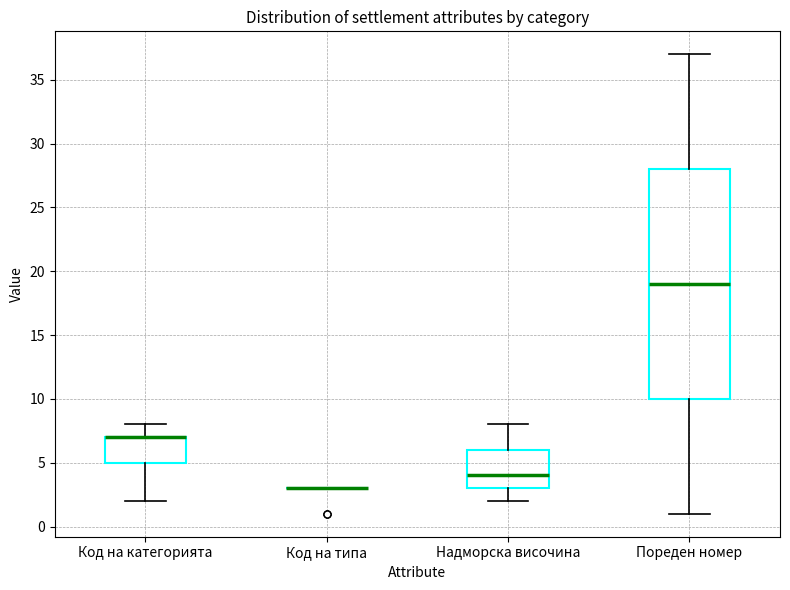

Reading left to right, transcribe this box plot: for each box, give where its median line is, the range the box spans, and where its two whiskers end, as read against the y-axis. The values are not printed on the chart, so give them approximately, as read against the axis.

Код на категорията: median 7 (drawn on the box's upper edge), box 5 to 7, whiskers 2 to 8
Код на типа: box collapsed to a line at 3, whiskers 3 to 3
Надморска височина: median 4, box 3 to 6, whiskers 2 to 8
Пореден номер: median 19, box 10 to 28, whiskers 1 to 37